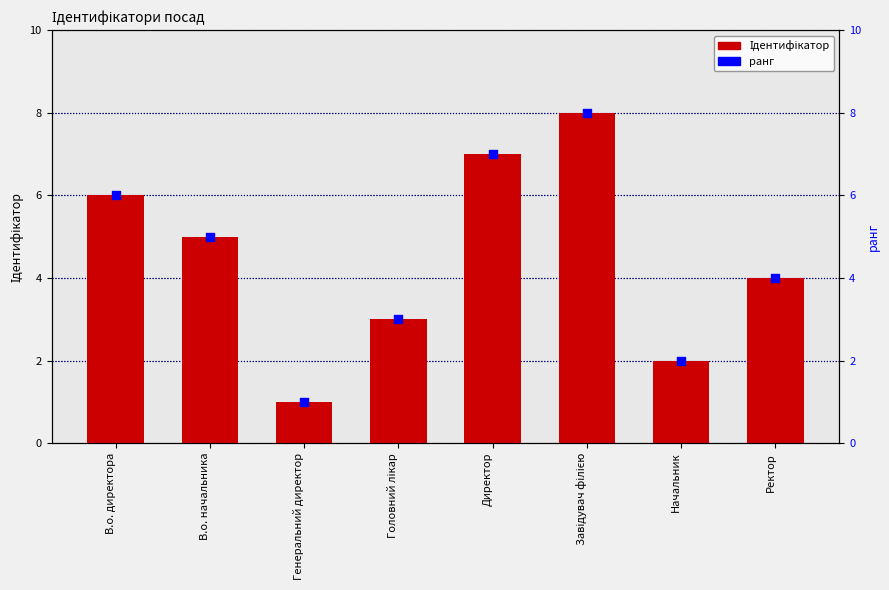

Which series contains the highest Y value?

Ідентифікатор